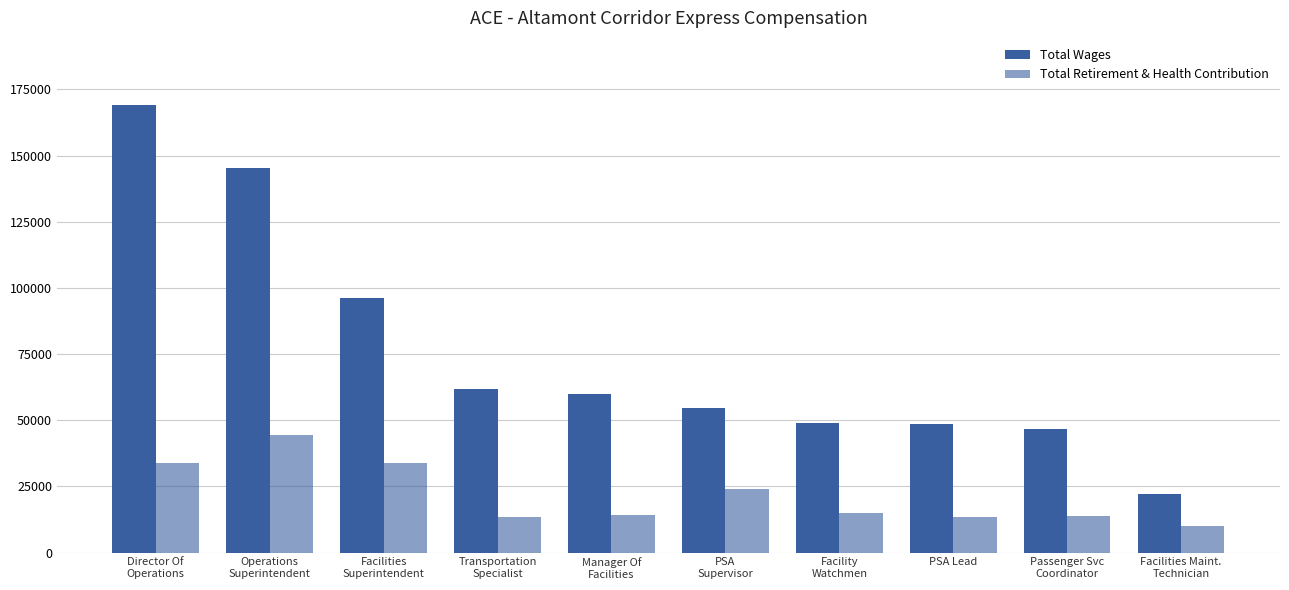

Count the number of categories in the chart.

10